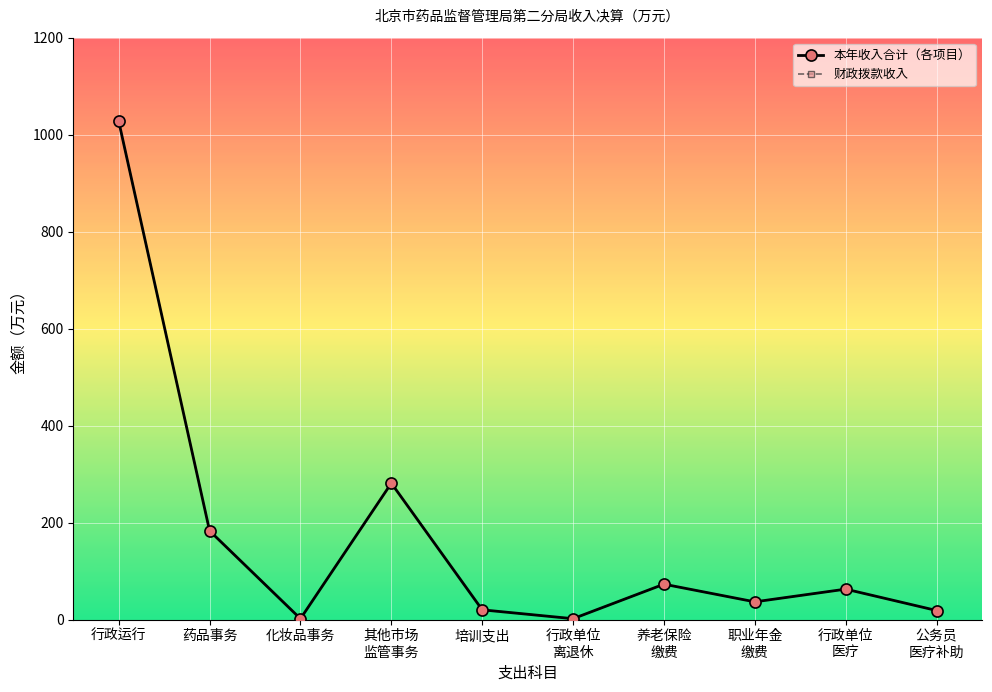

What is the minimum value for 财政拨款收入?

1.6